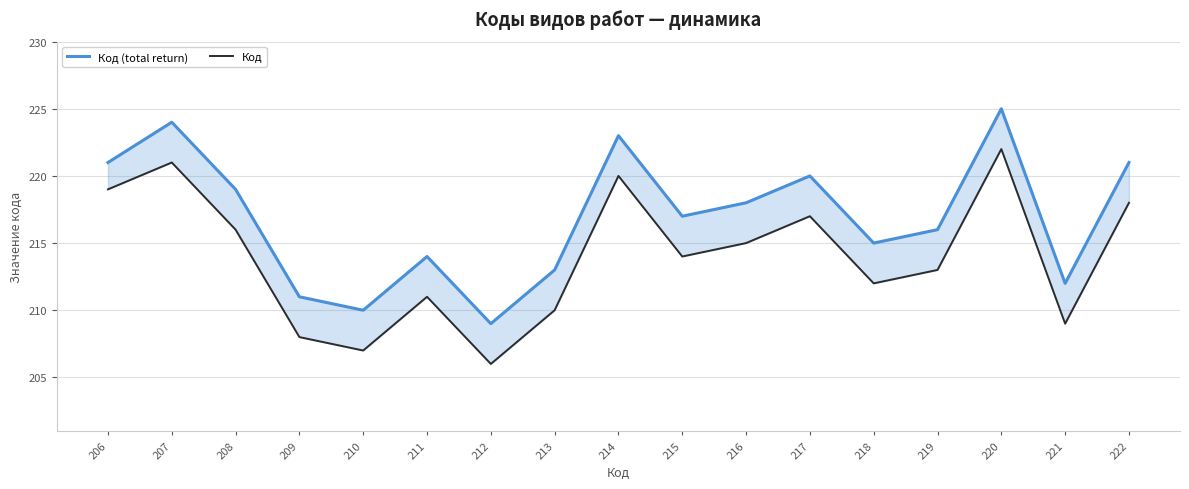

Which category has the highest value in the Код (total return) series?

220